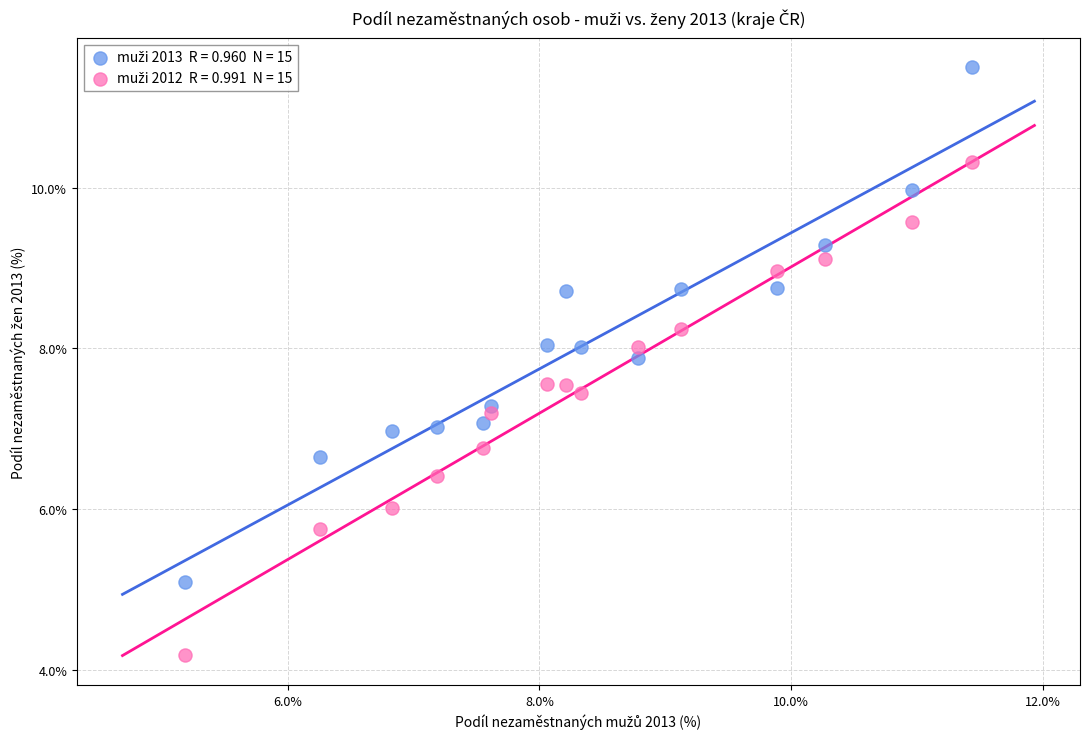

Across all data points, what is the range of X values (max minus min)?

6.2